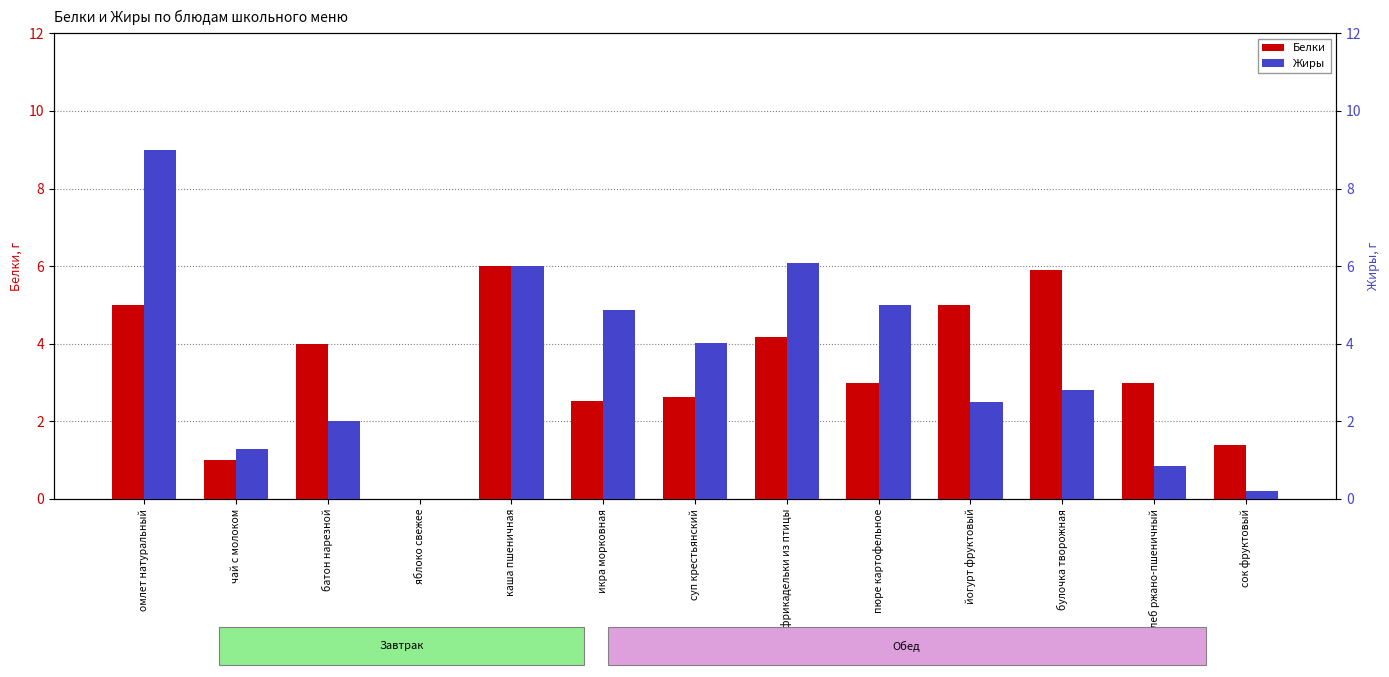

Is the value of Белки at яблоко свежее greater than the value of Жиры at булочка творожная?

No